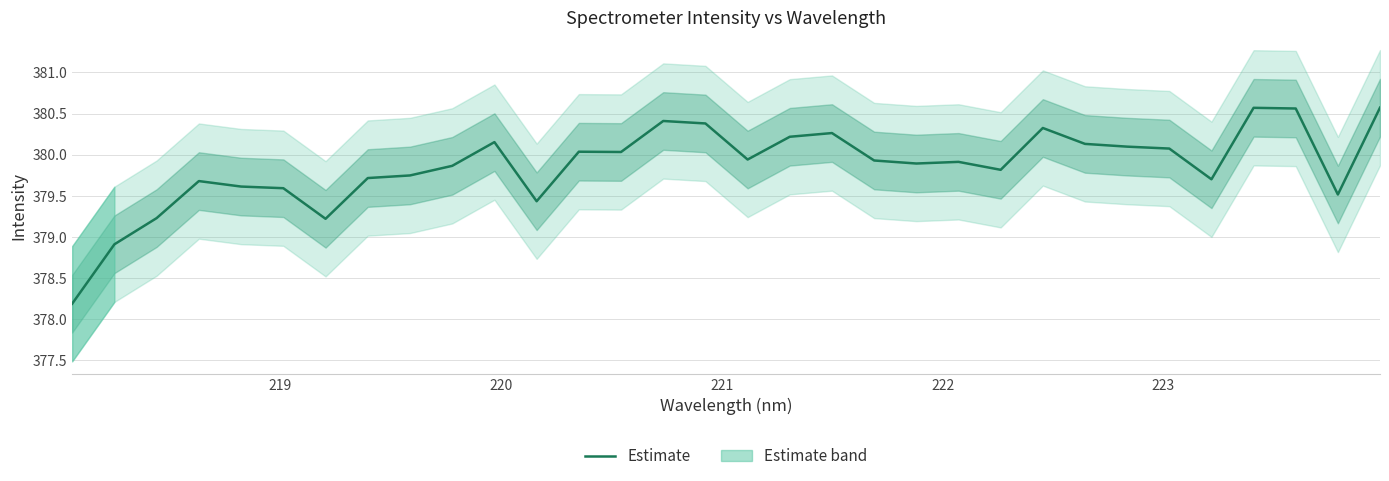

What is the highest value of the Estimate series?

380.6